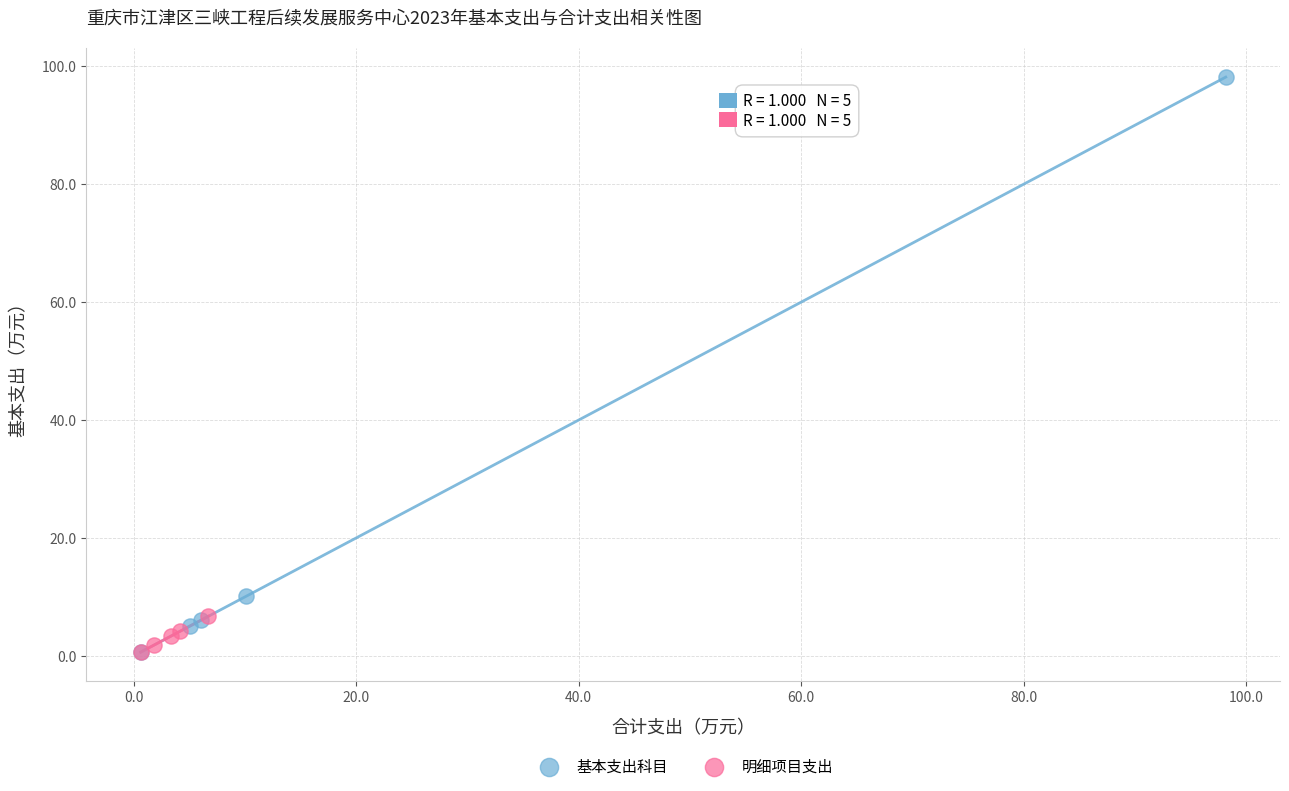

Which series has the largest Y range (max minus min)?

基本支出科目